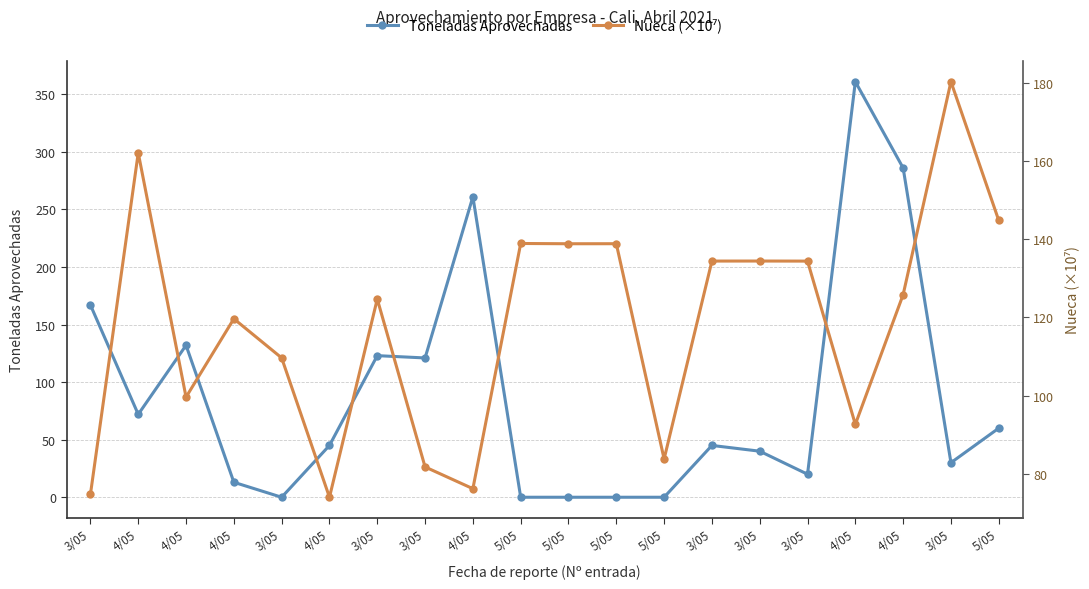

In Toneladas Aprovechadas, how many points are lower than both neighbors (excluding endpoints)?

5